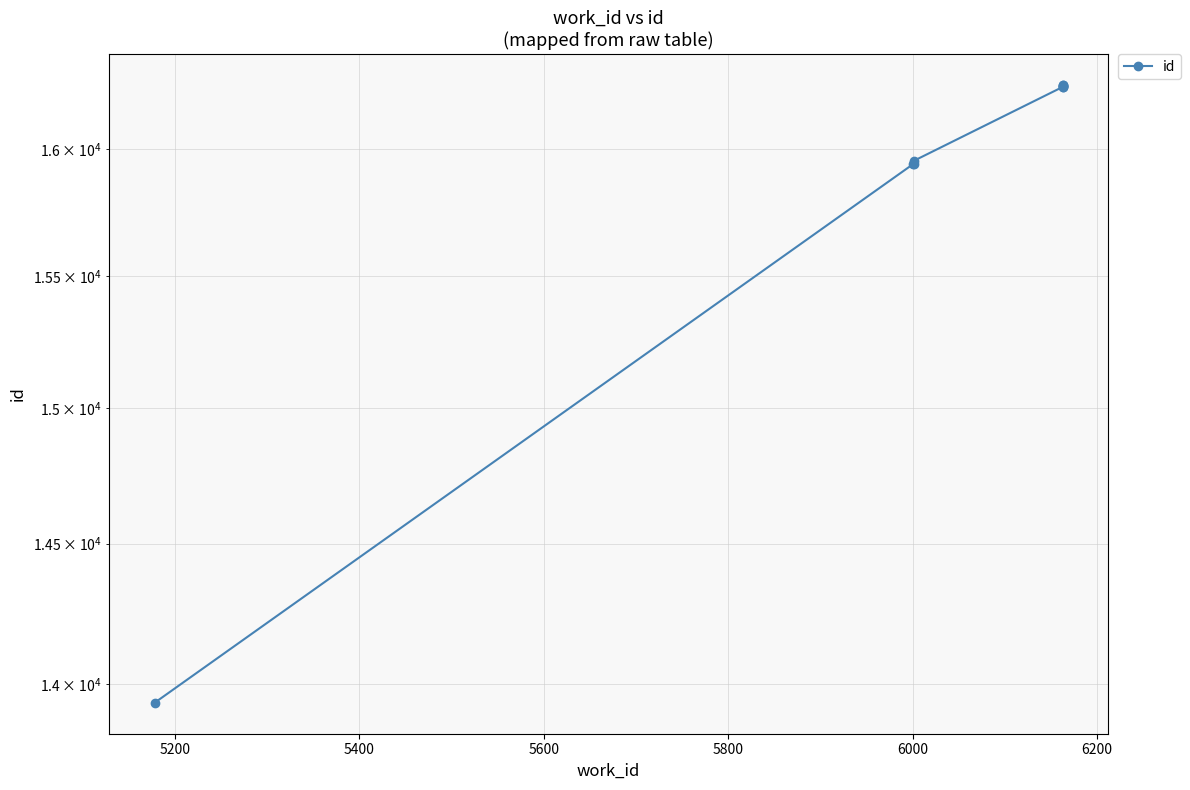

What is the average value?

15930